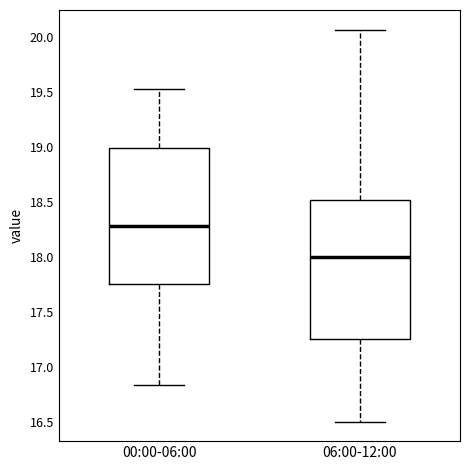

Reading left to right, transcribe this box plot: for each box, give where its median line is, the range the box spans, and where its two whiskers end, as read against the y-axis. The values are not printed on the chart, so give them approximately, as read against the axis.

00:00-06:00: median 18.30, box 17.75 to 19.00, whiskers 16.85 to 19.55
06:00-12:00: median 18.00, box 17.25 to 18.50, whiskers 16.50 to 20.05